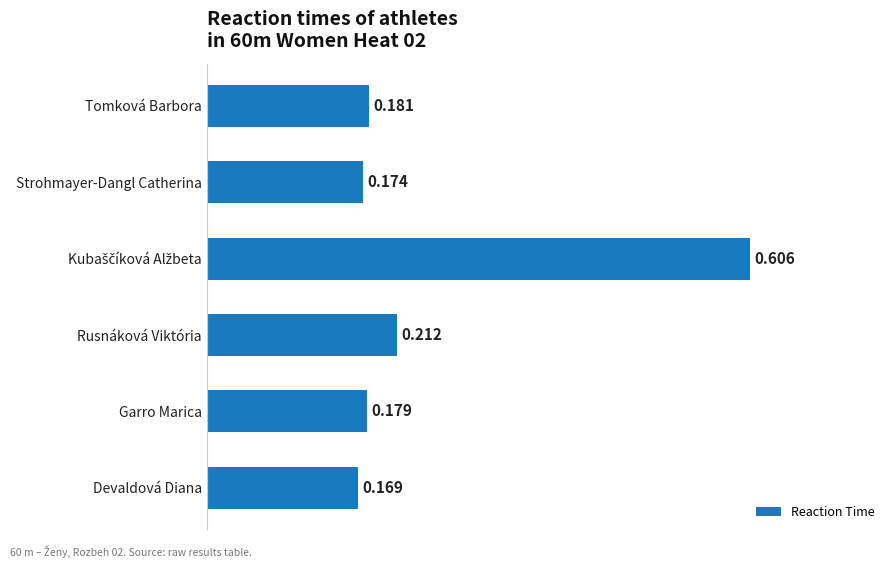

Between Rusnáková Viktória and Devaldová Diana, which is larger?

Rusnáková Viktória